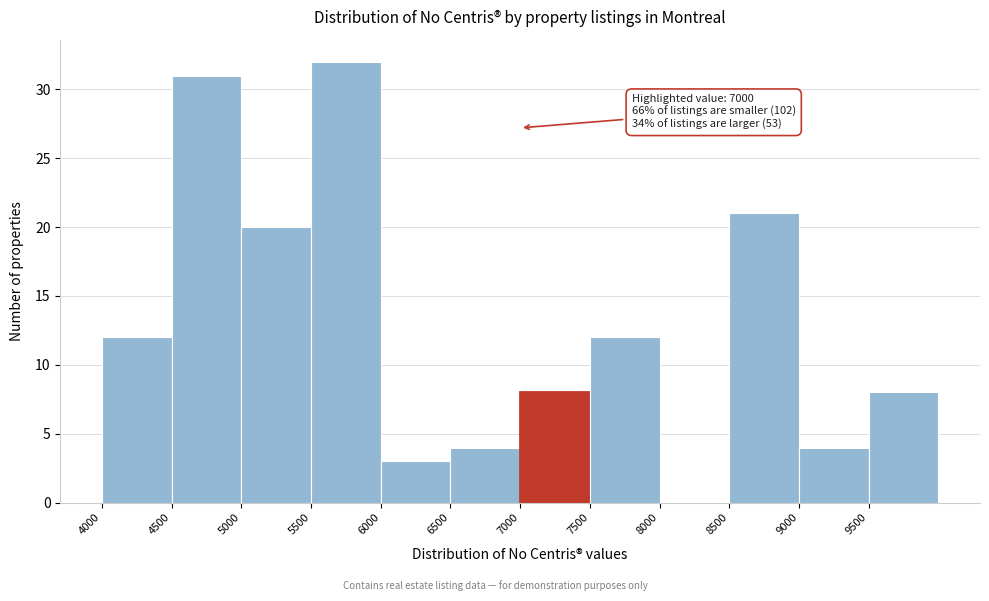

Over which range of the x-axis is the bar tallest?

5500 to 6000